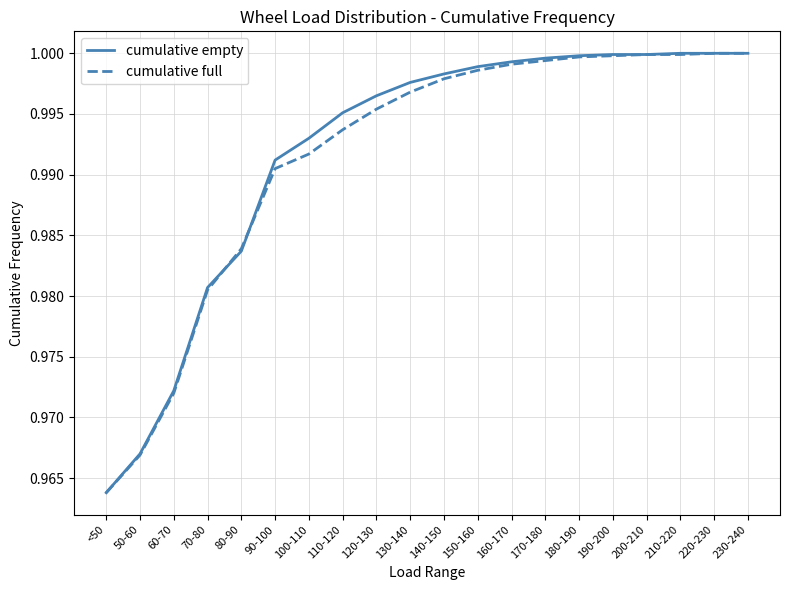

Where is cumulative full nearest to the value 0?

<50